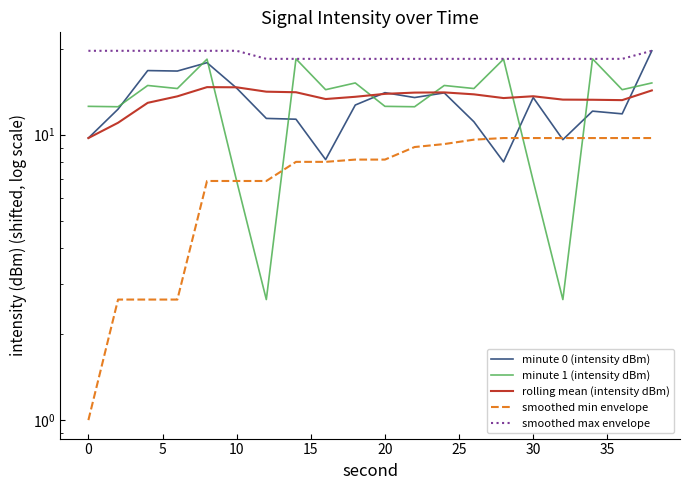

What are all the series names shown in the legend?

minute 0 (intensity dBm), minute 1 (intensity dBm), rolling mean (intensity dBm), smoothed min envelope, smoothed max envelope